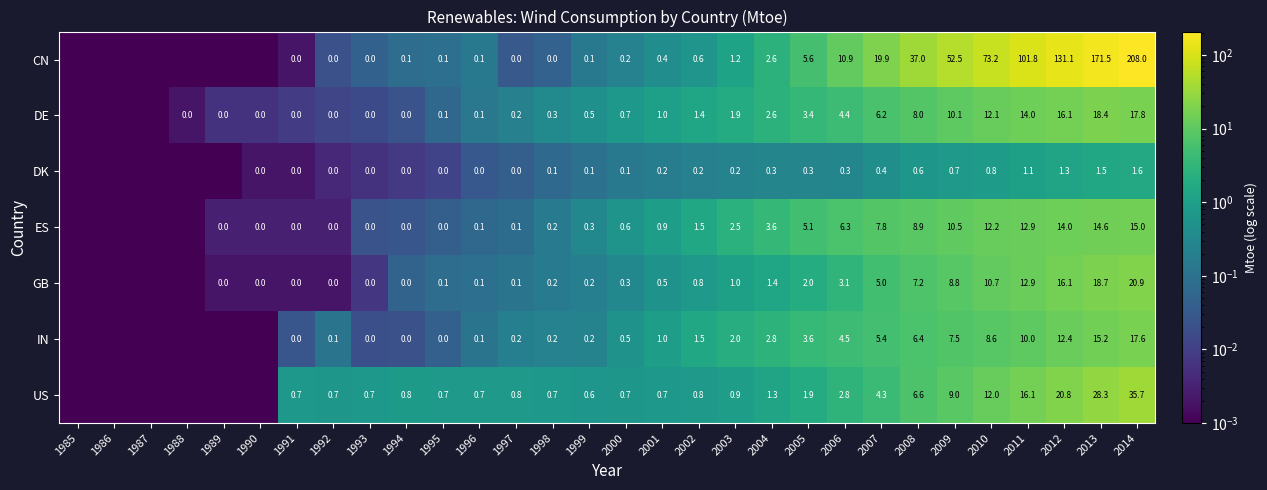

Between 2007 and 2012, which series saw the biggest shift?

CN